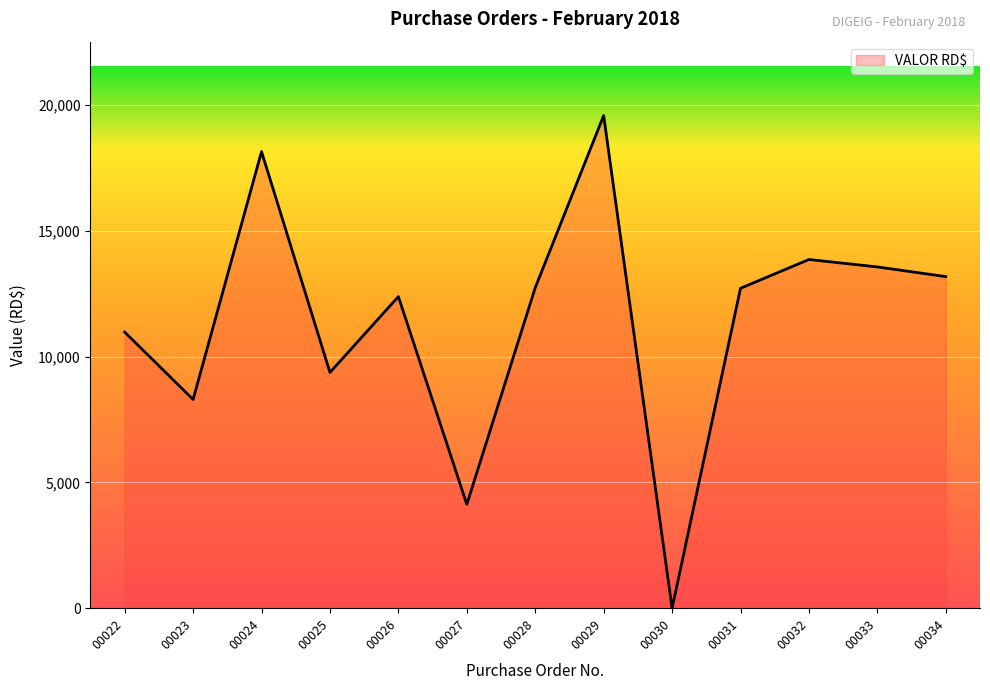

Is it true that the value at 00023 is 8300.0?

True